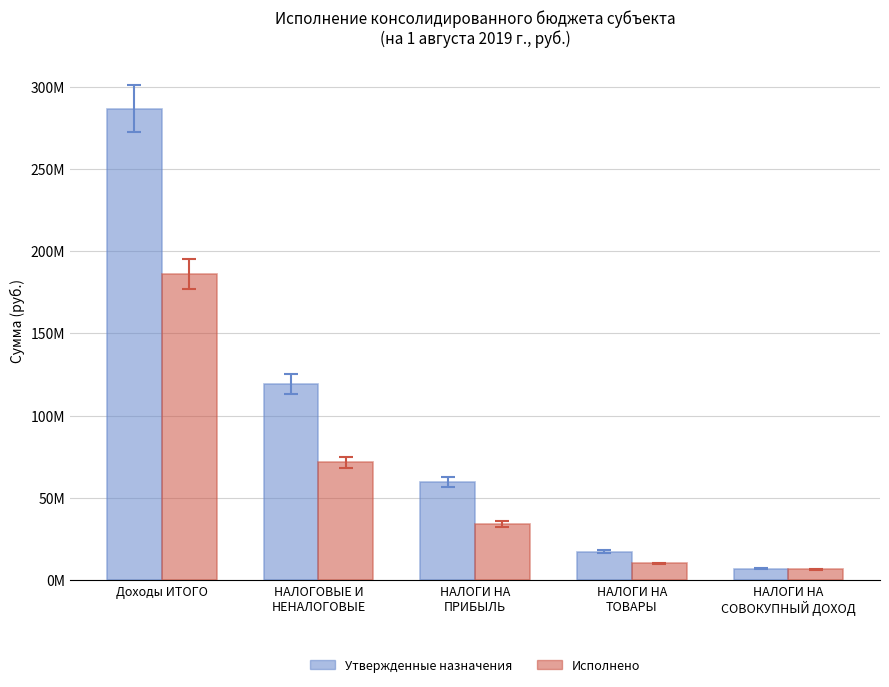

Rank the series by their average value, from highest to lowest.

Утвержденные назначения, Исполнено